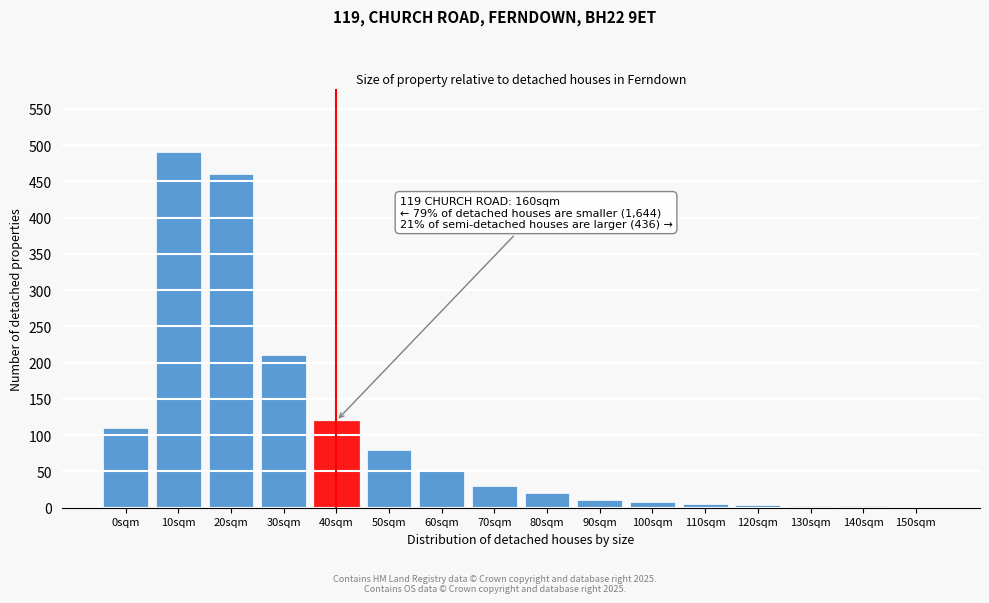

Approximately how many times larger is the value at 0sqm compared to 70sqm?

3.7